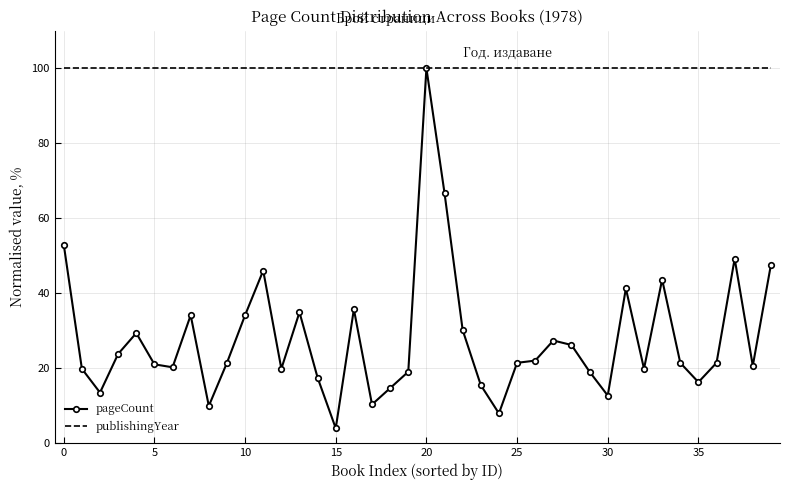

What is the average value of the pageCount series?

27.8